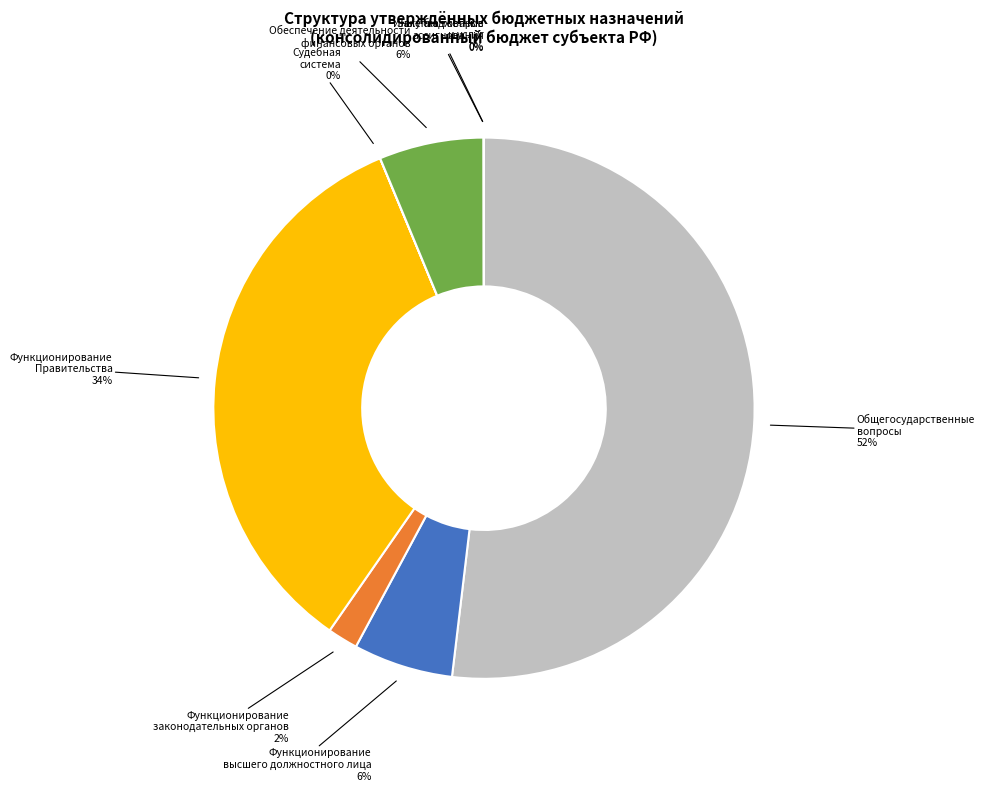

To the nearest percent, what is the difference between the largest and smallest slice percentages?

52%